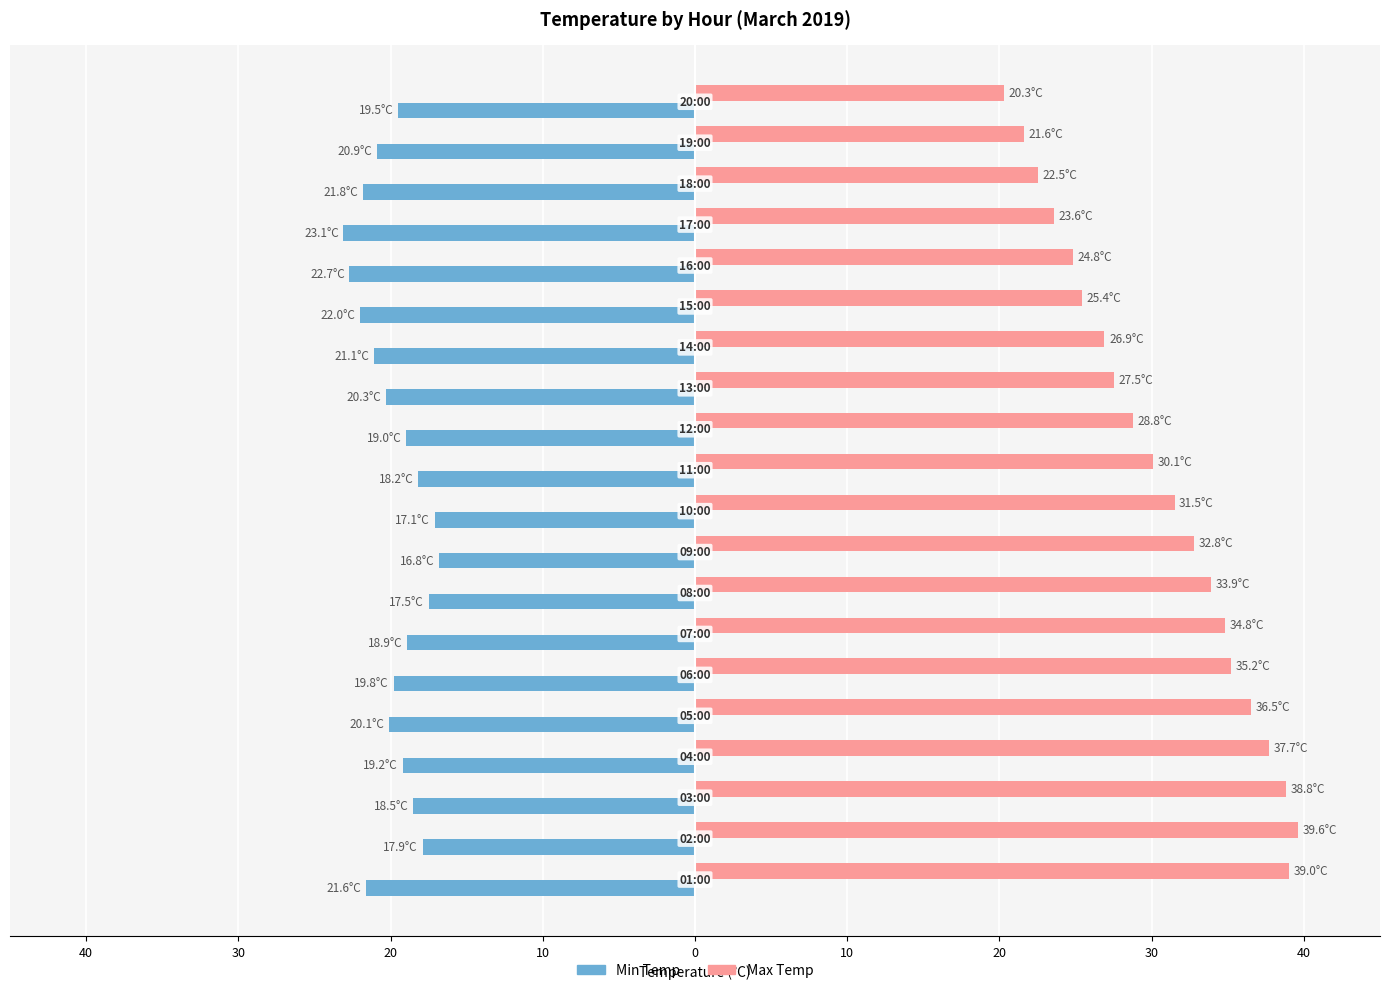

What are all the series names shown in the legend?

Min Temp, Max Temp